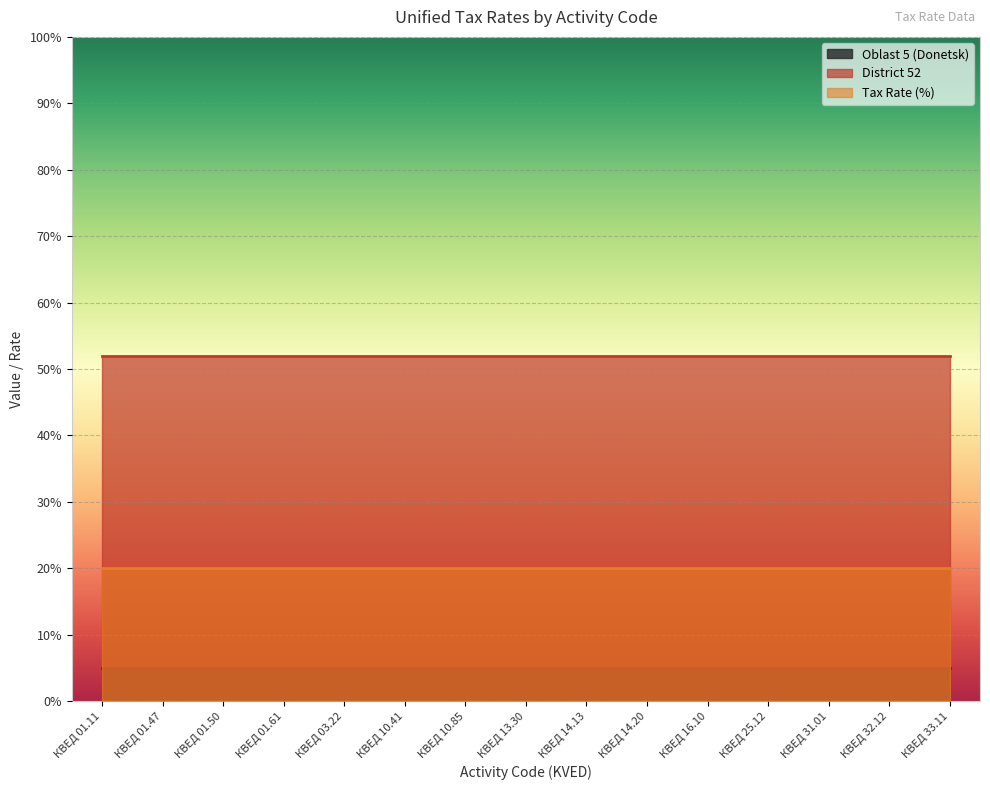

True or false: Tax Rate (%) has more than 2 interior local peaks.

False